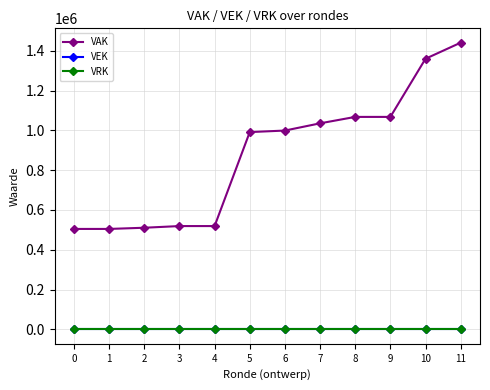

At which label is VAK closest to 972599?

5